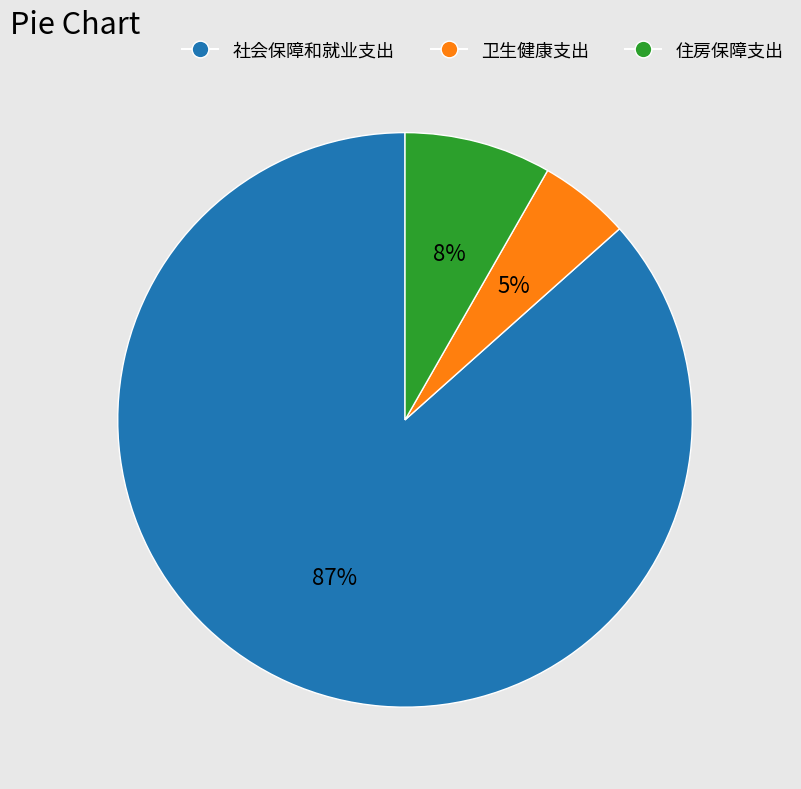

What percentage is the 社会保障和就业支出 slice, to the nearest percent?

87%